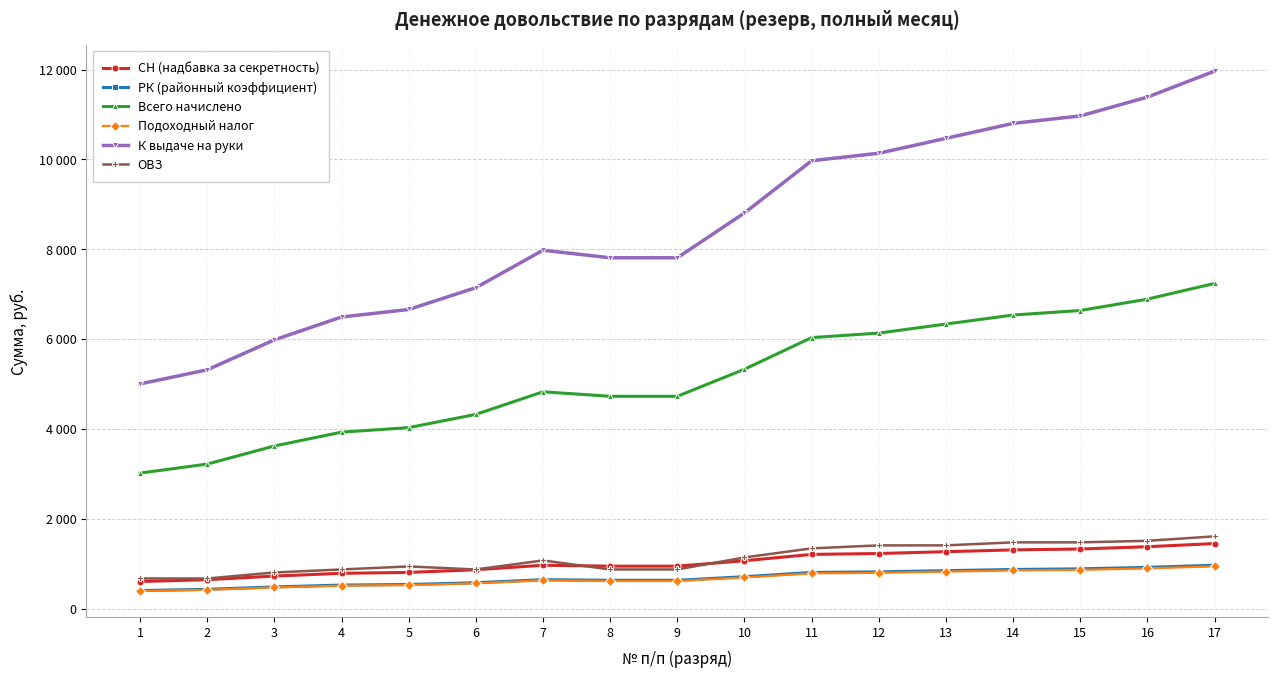

How many interior local peaks does the Всего начислено series have?

1